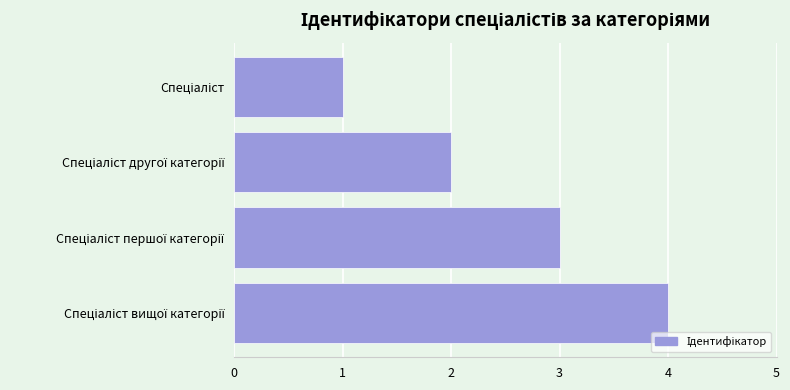

What is the maximum value shown in the chart?

4